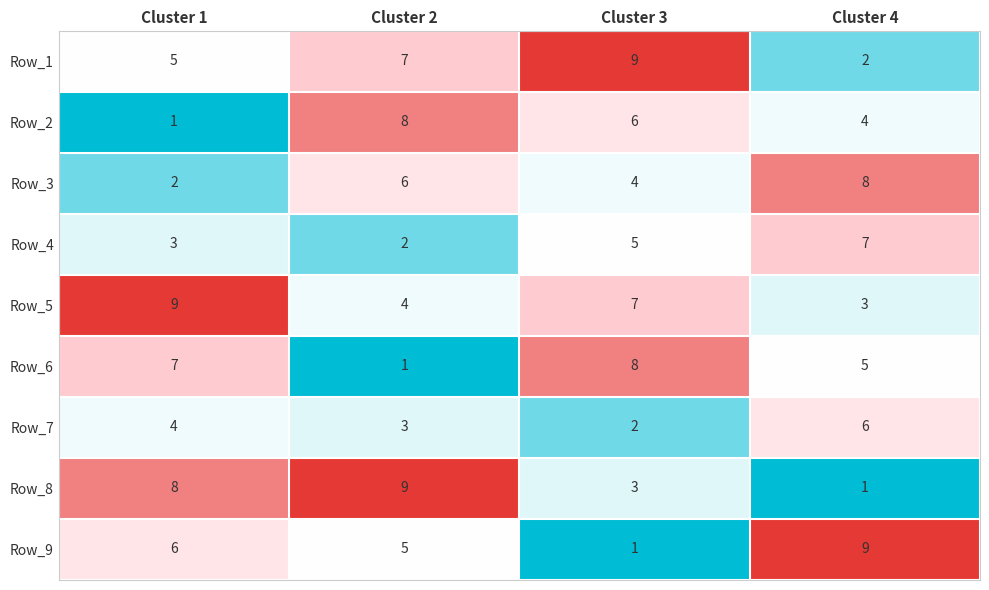

Is it true that Row_9 equals 1 at Cluster 3?

True